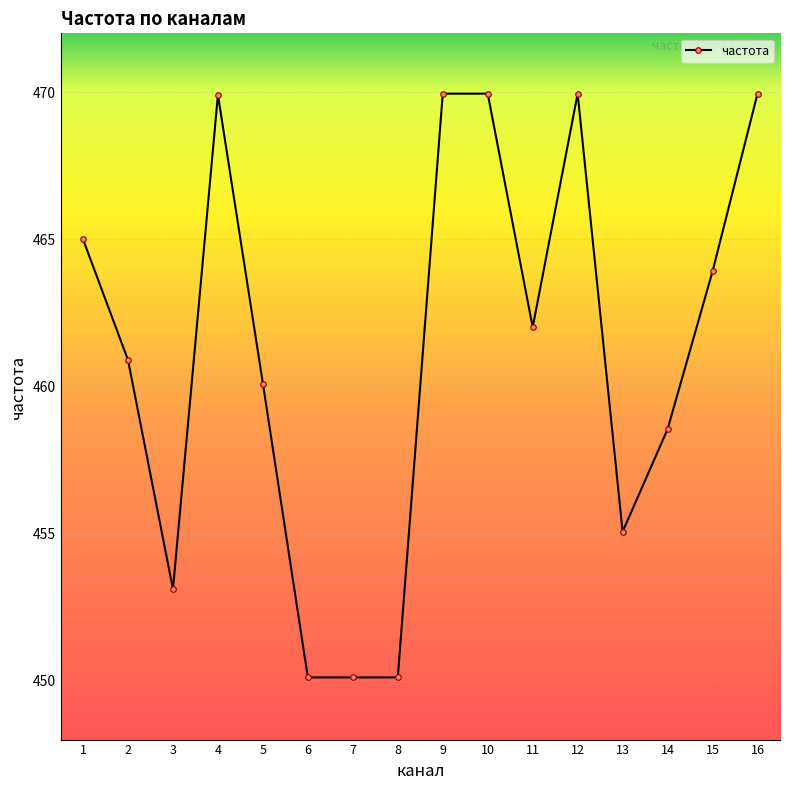

True or false: the data shows 630.6 at 16.

False